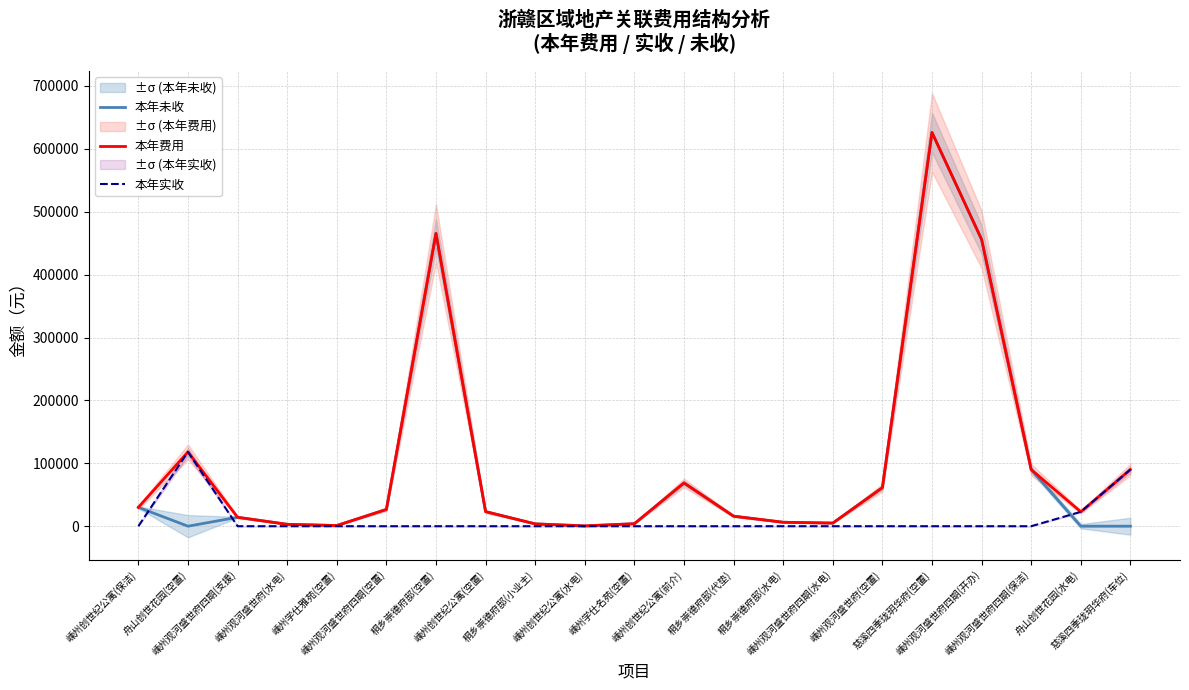

The value of 本年费用 at 嵊州观河盛世府四期(保洁) is 90000.0. True or false?

True